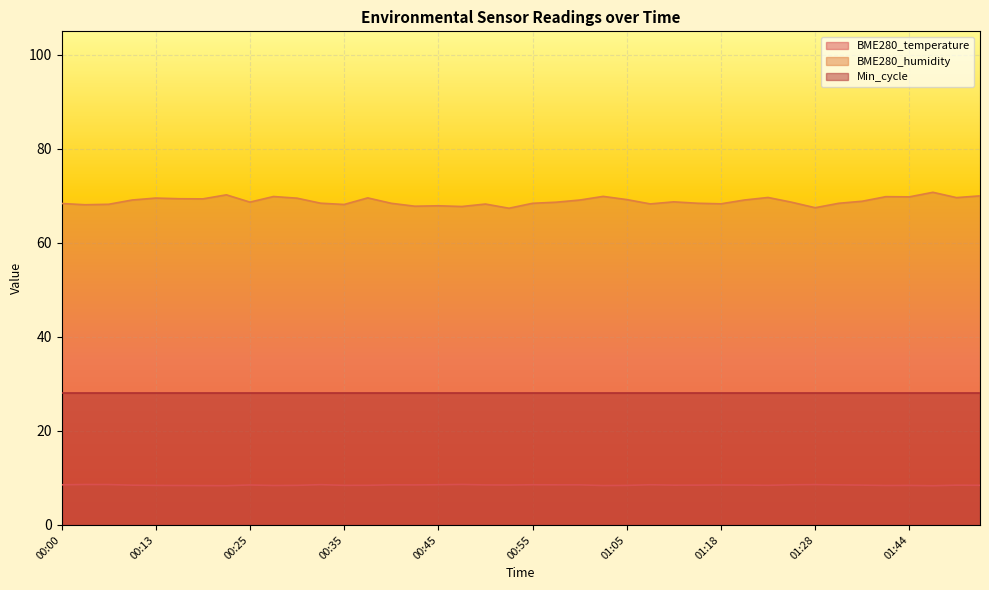

True or false: BME280_humidity and BME280_temperature cross at least once.

False